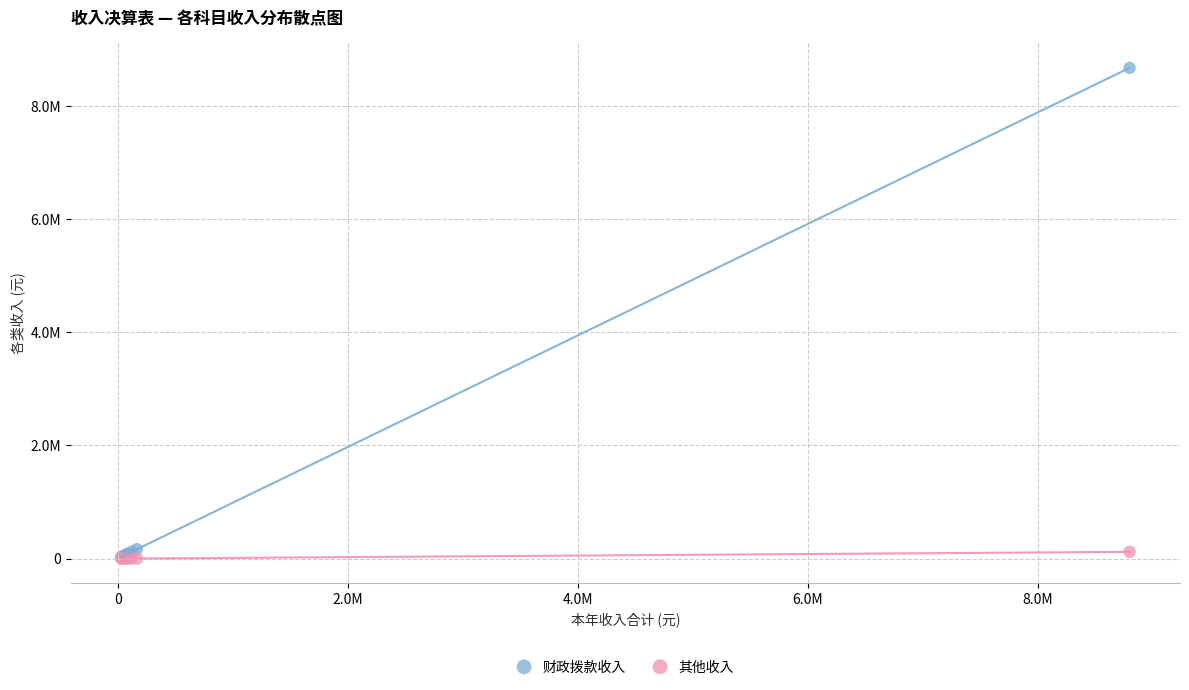

Which series reaches the maximum Y coordinate?

财政拨款收入